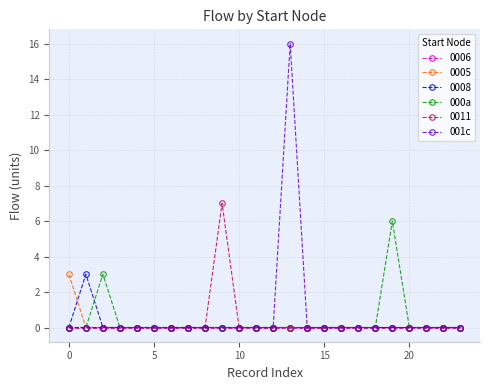

Is this an area chart (filled region under the line)?

No